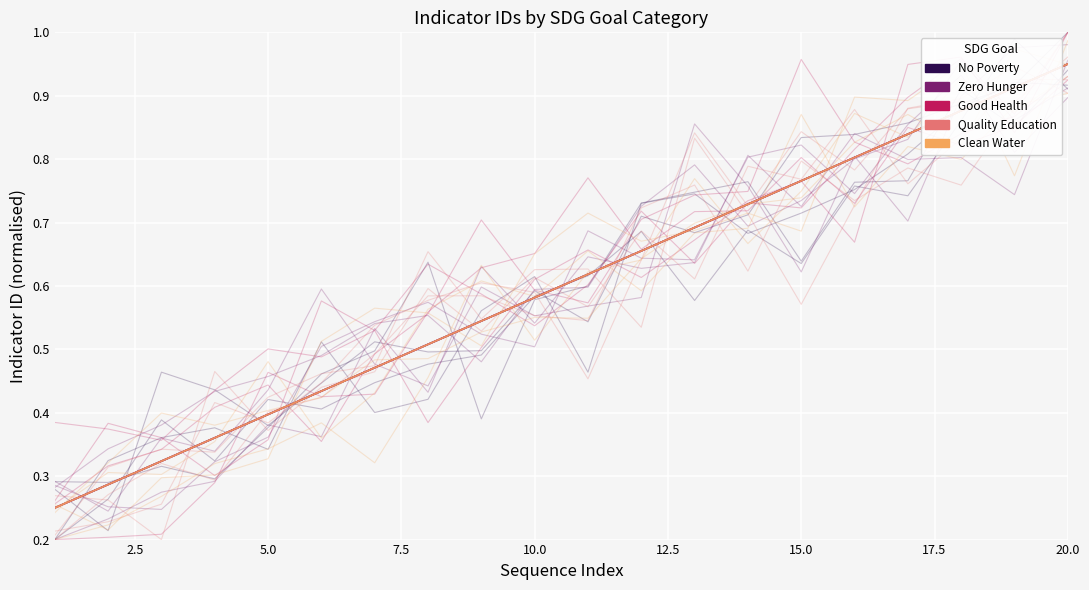

True or false: Clean Water and No Poverty cross at least once.

False